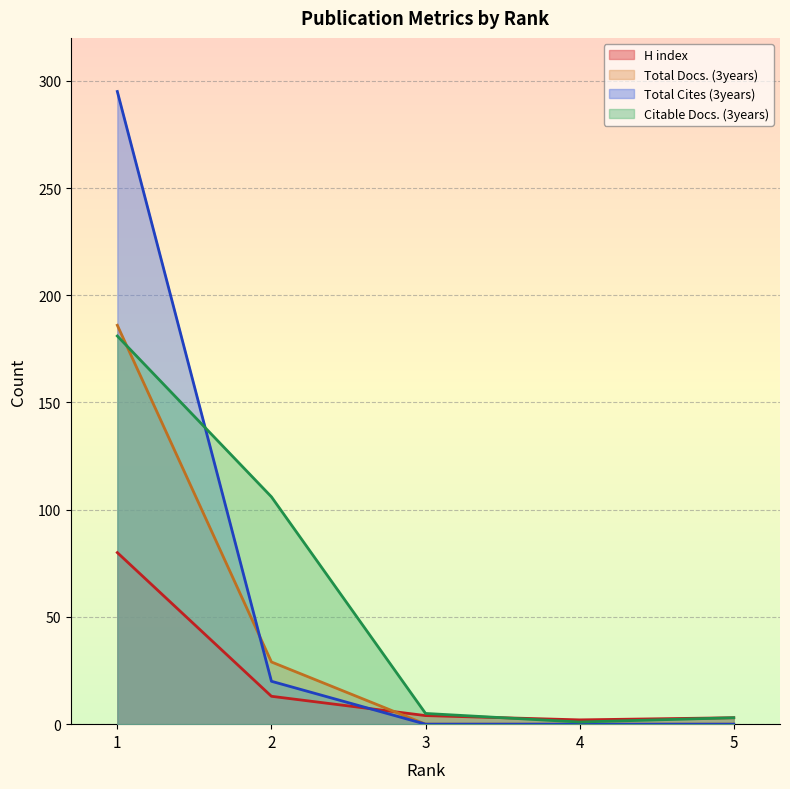

How many lines are shown in the chart?

4